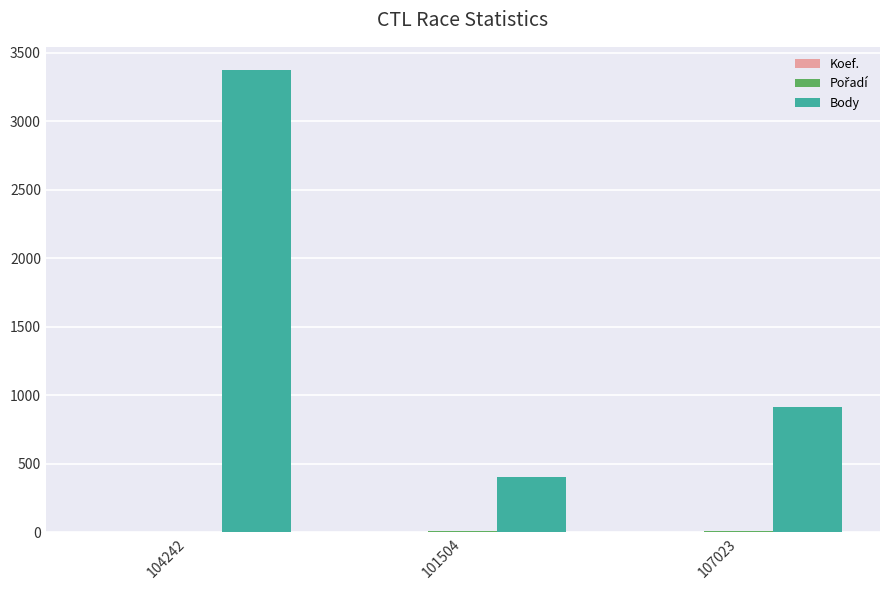

Is it true that Body equals 1240 at 107023?

False